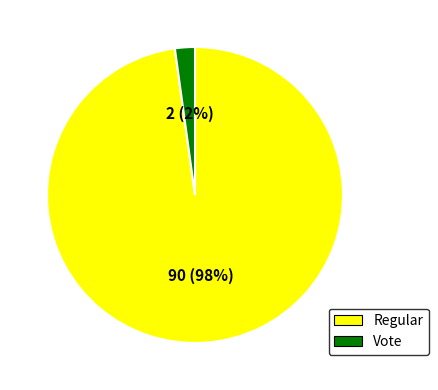

What is the largest slice in the pie chart?

Regular